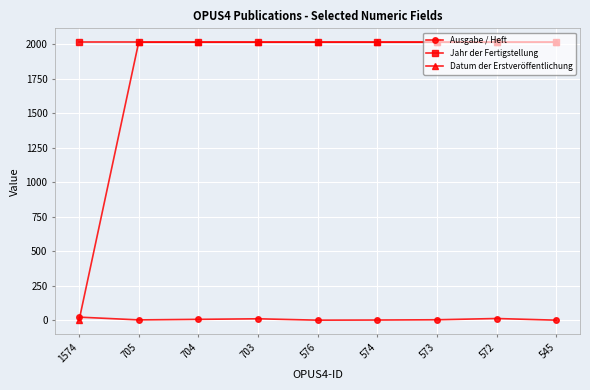

Read the Datum der Erstveröffentlichung value at 574, to the nearest 50.

2000